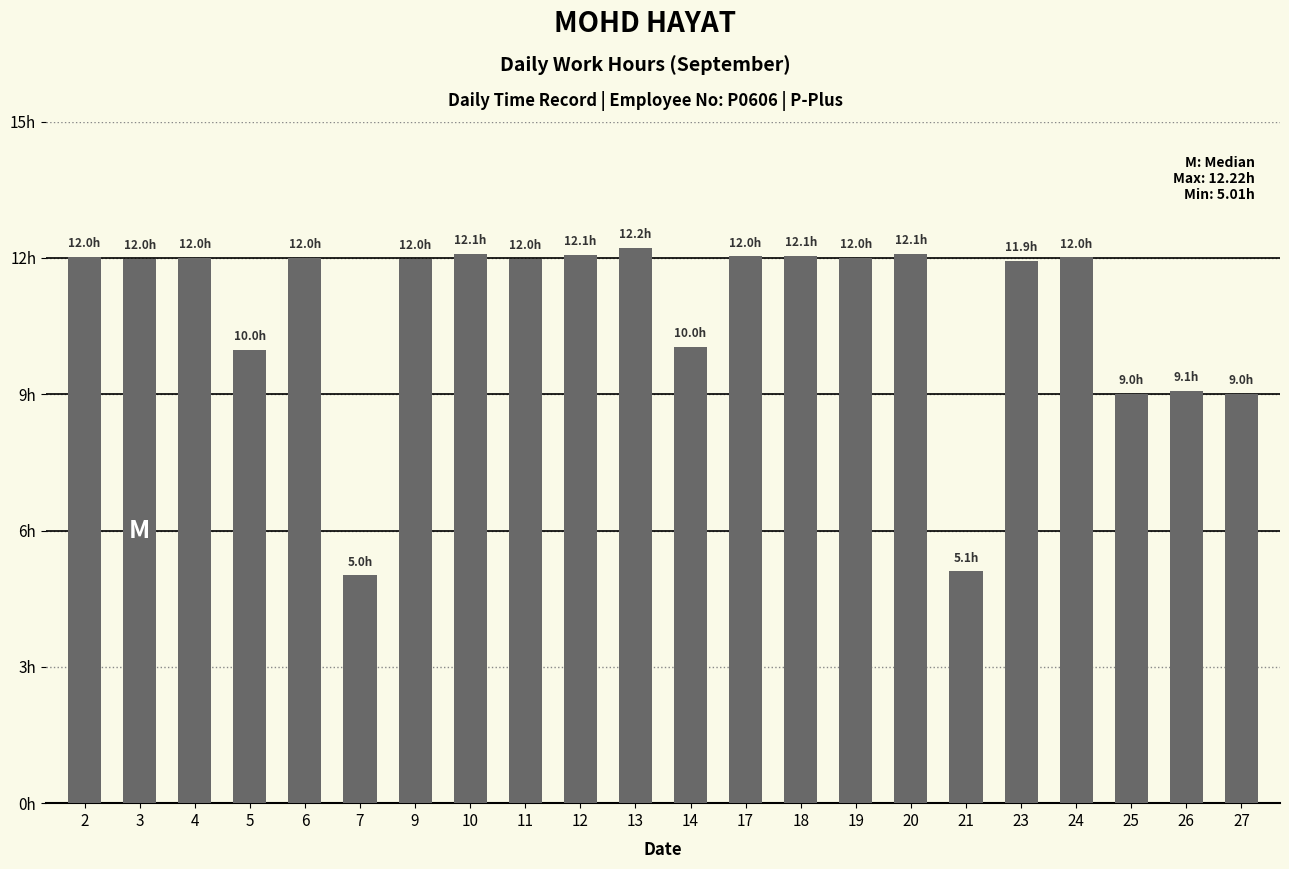

Rank the categories by value from highest to lowest.

13, 10, 20, 12, 18, 17, 2, 24, 4, 6, 19, 3, 9, 11, 23, 14, 5, 26, 25, 27, 21, 7